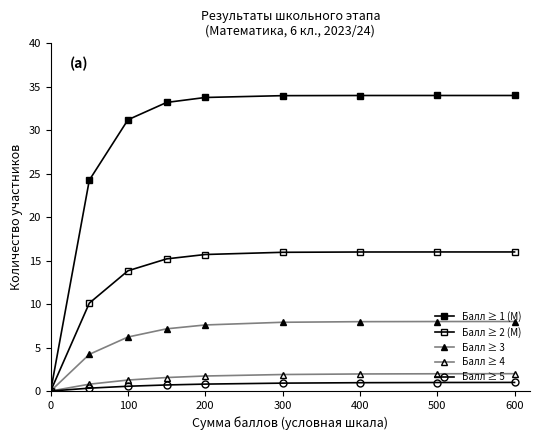

Is this an area chart (filled region under the line)?

No